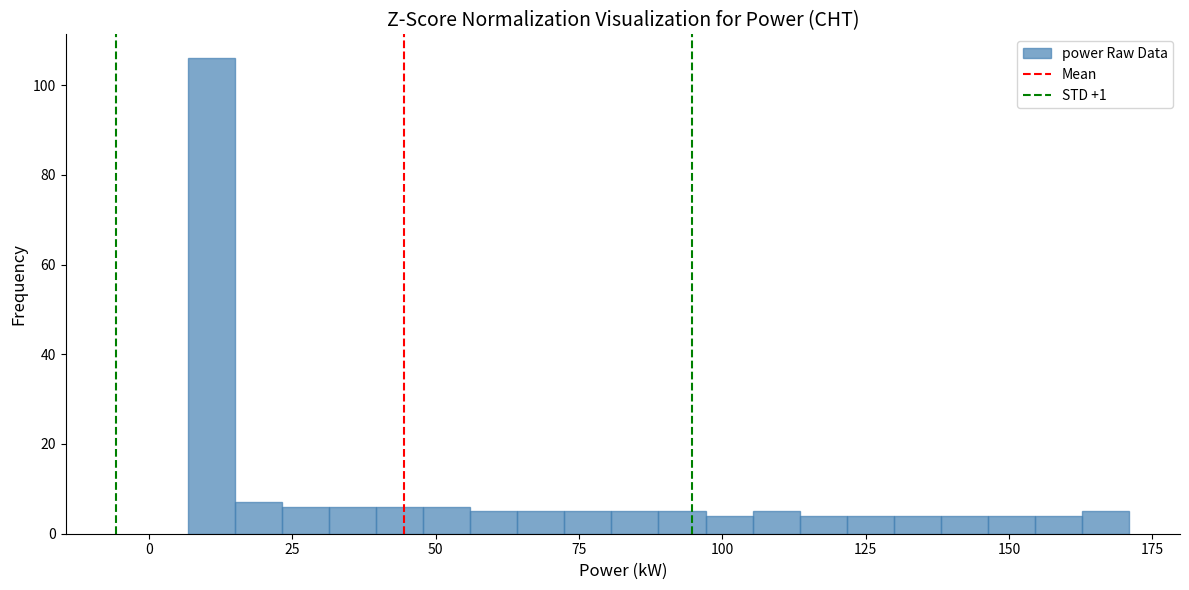

Around what value on the x-axis is the tallest bar? Give the approximate position of its centre, as read against the axis.

10